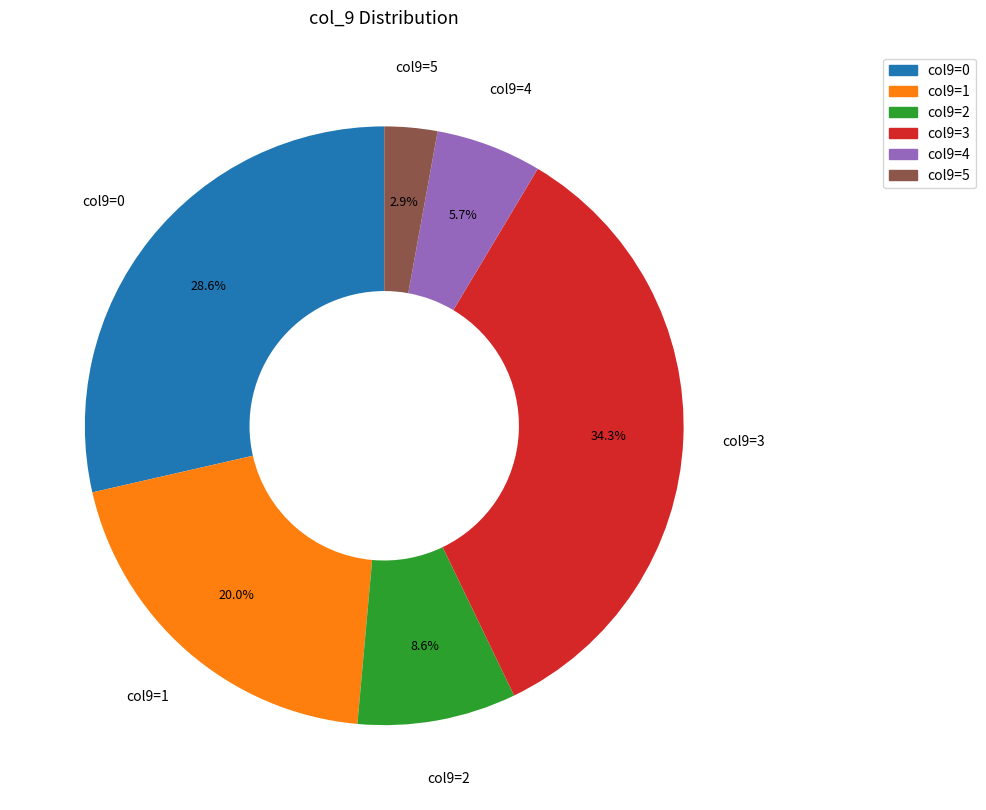

Does any single category account for the majority?

No